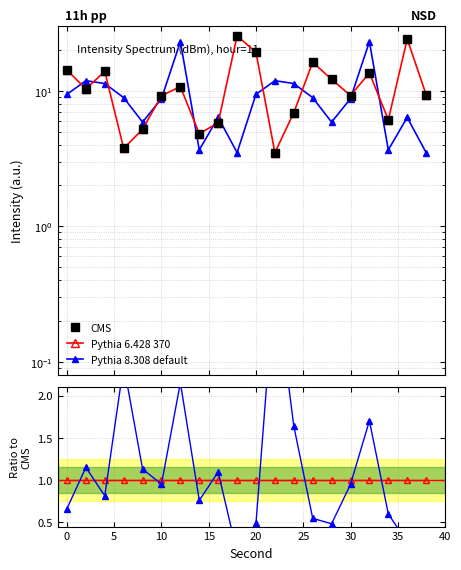

In Pythia 8.308 default, how many points are higher than both neighbors (excluding endpoints)?

6